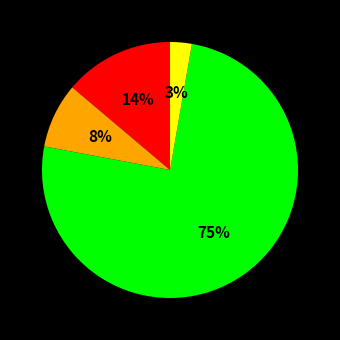

Count the number of slices in the pie.

4